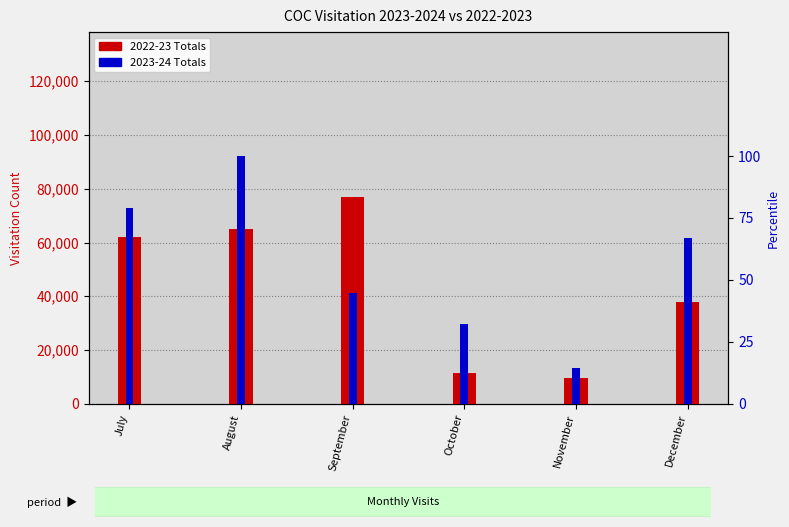

What is the difference between the 2022-23 Totals values at November and July?

52573